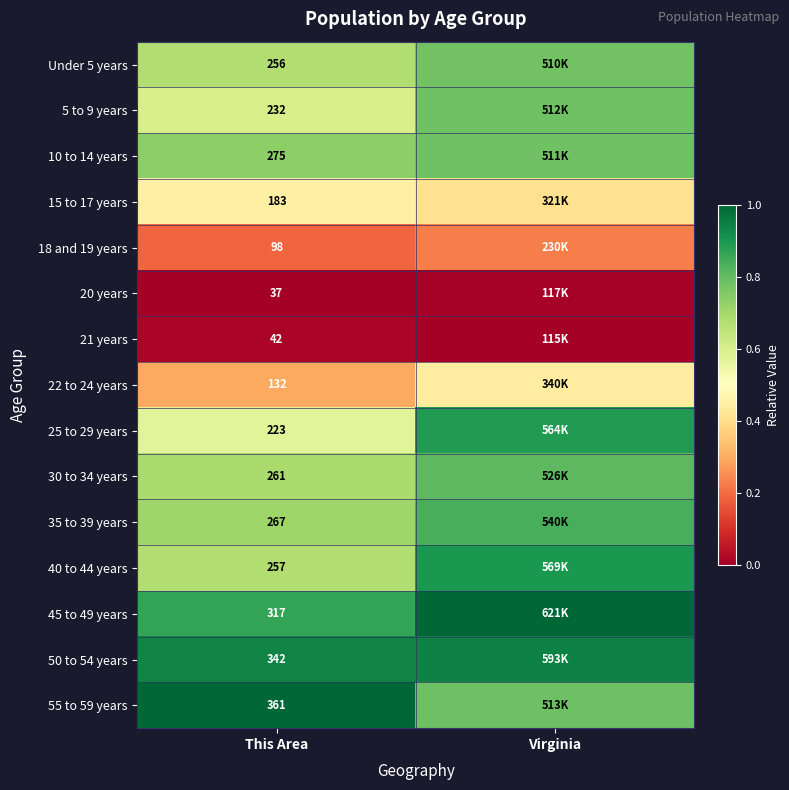

What is the difference between the highest and lowest values at This Area?

324.0